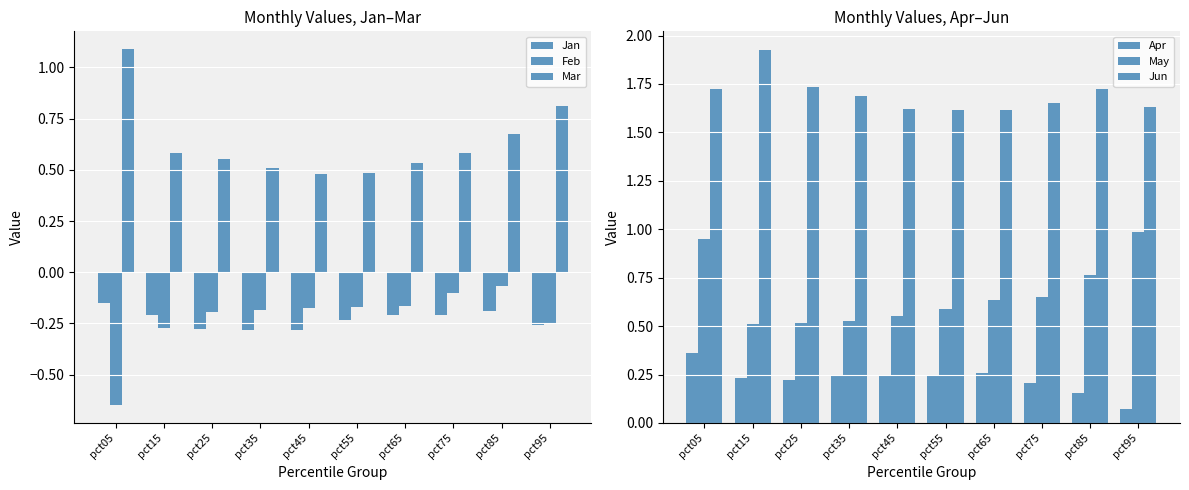

What is the difference between the maximum and minimum values in the Jan series?

0.1